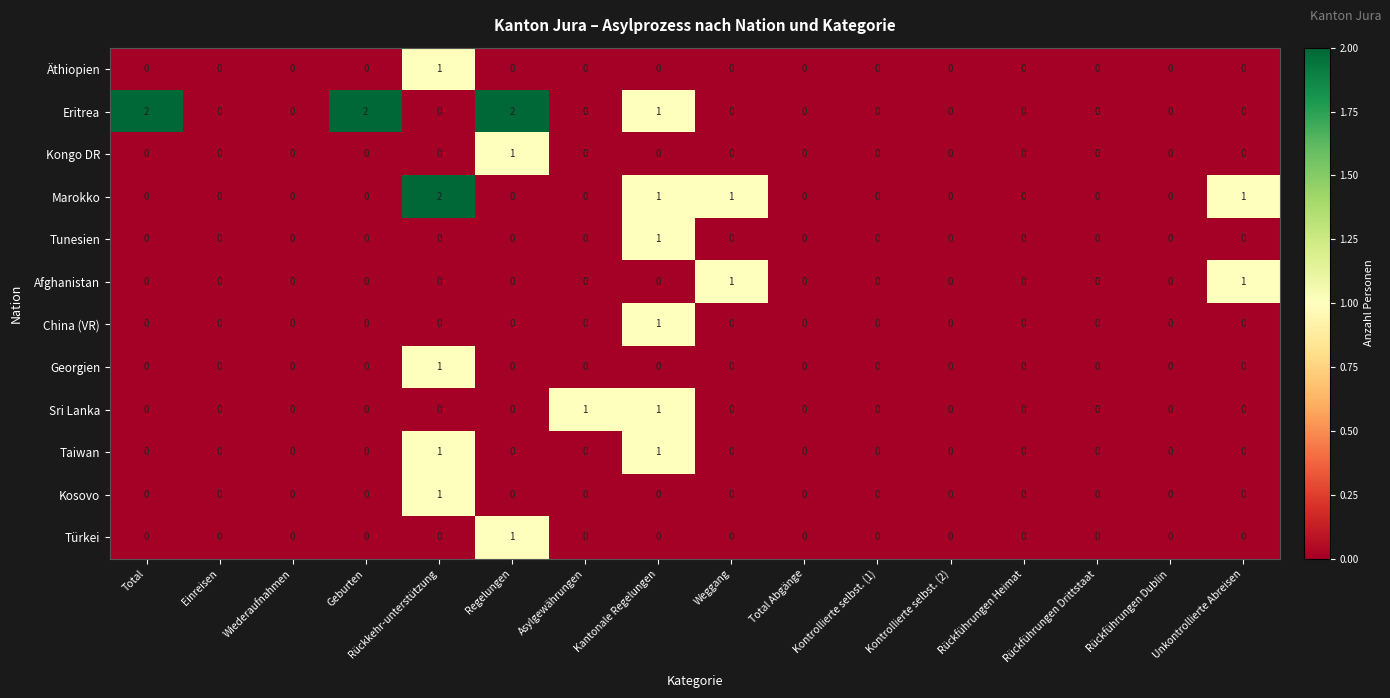

Between Regelungen and Total Abgänge, which series saw the biggest shift?

Eritrea